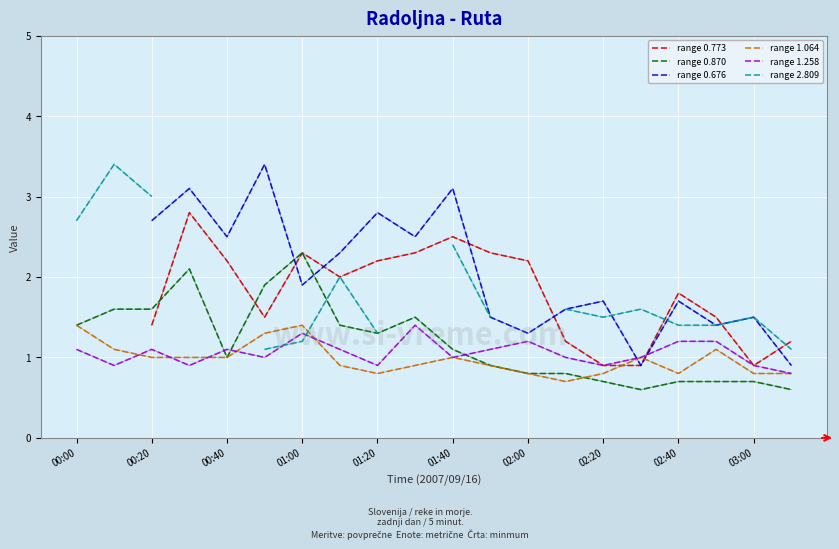

What is the sum of all range 0.870 values?

23.7